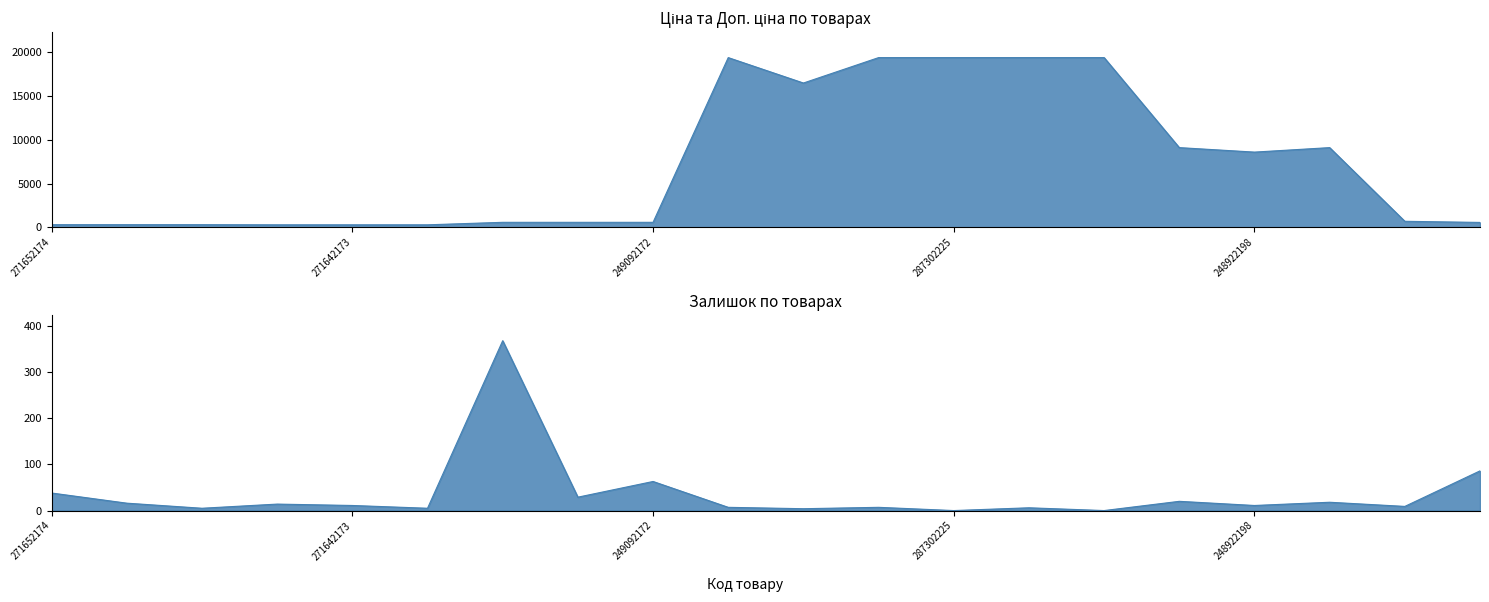

How many interior local valleys does the Ціна series have?

2